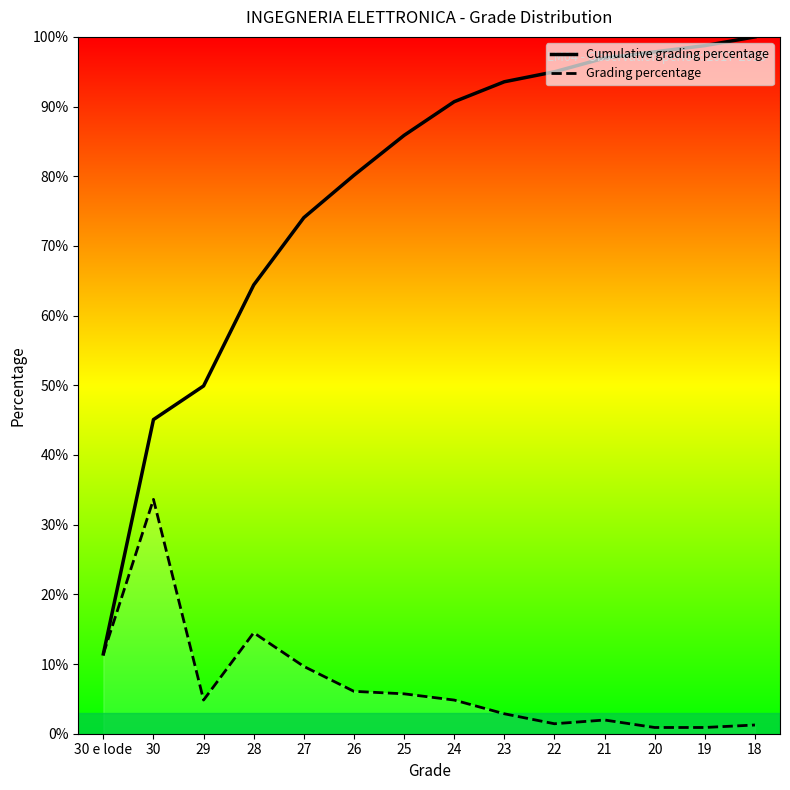

What are all the series names shown in the legend?

Cumulative grading percentage, Grading percentage